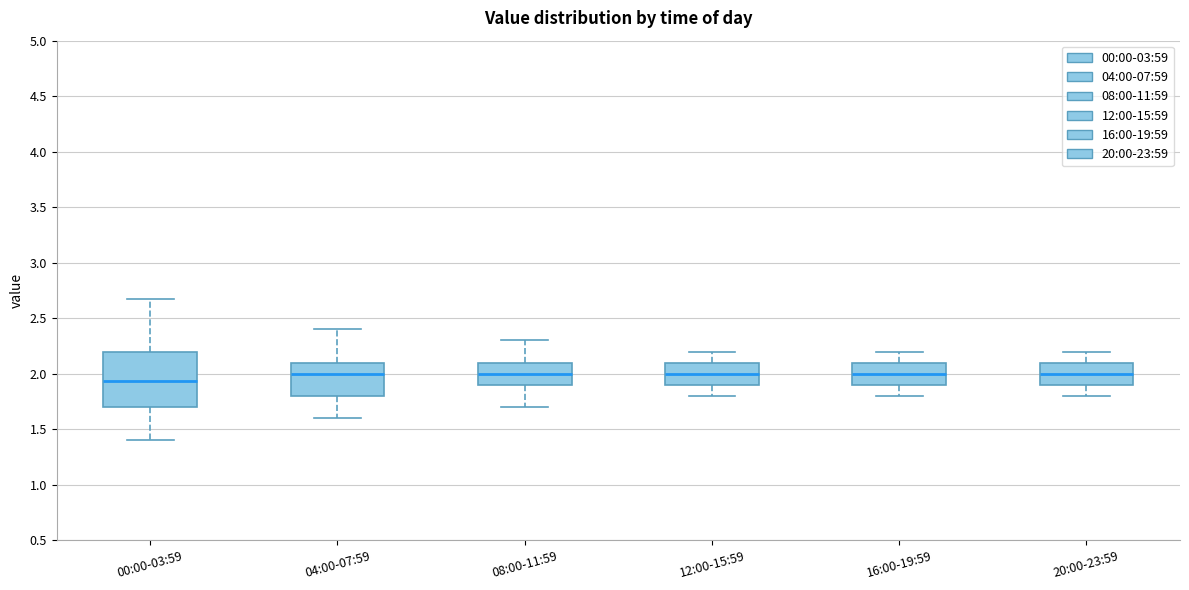

Where does the lower whisker of the box for 04:00-07:59 end on the y-axis? The values are not printed on the chart, so give them approximately, as read against the axis.

1.60